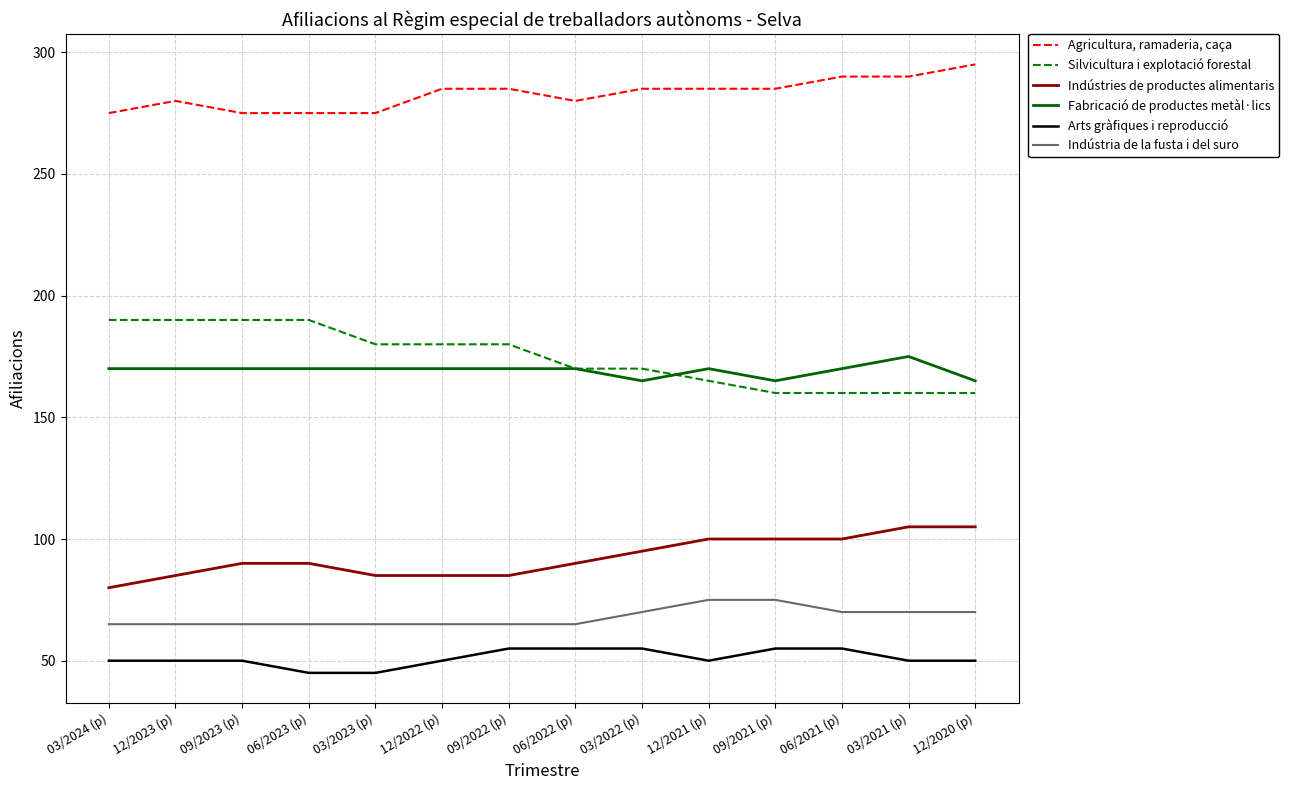

Reading right to left, list all the values displayed in this chart.

Agricultura, ramaderia, caça: 295	290	290	285	285	285	280	285	285	275	275	275	280	275
Silvicultura i explotació forestal: 160	160	160	160	165	170	170	180	180	180	190	190	190	190
Indústries de productes alimentaris: 105	105	100	100	100	95	90	85	85	85	90	90	85	80
Fabricació de productes metàl·lics: 165	175	170	165	170	165	170	170	170	170	170	170	170	170
Arts gràfiques i reproducció: 50	50	55	55	50	55	55	55	50	45	45	50	50	50
Indústria de la fusta i del suro: 70	70	70	75	75	70	65	65	65	65	65	65	65	65